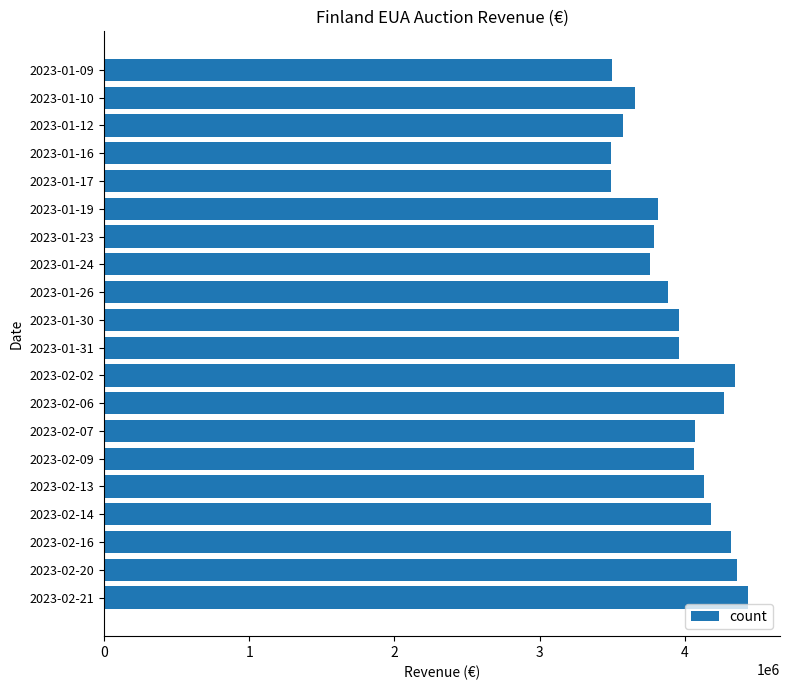

What is the sum of the values at 2023-02-20 and 2023-02-14?

8541585